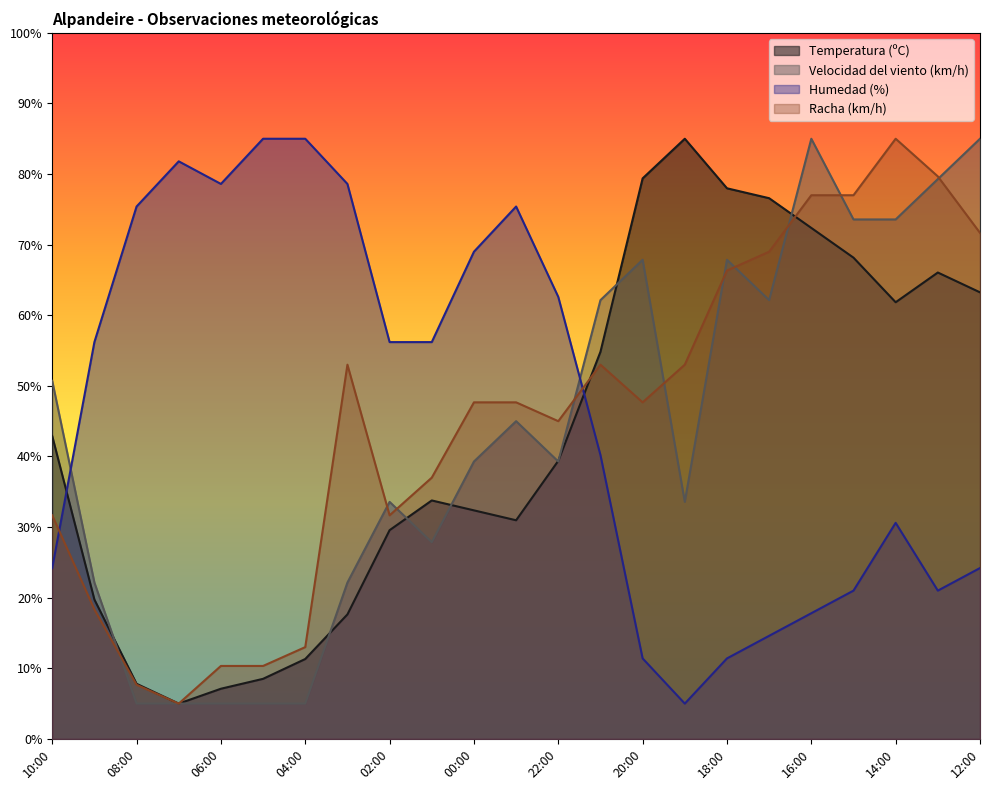

What is the label of the 16th point from the right?

03:00